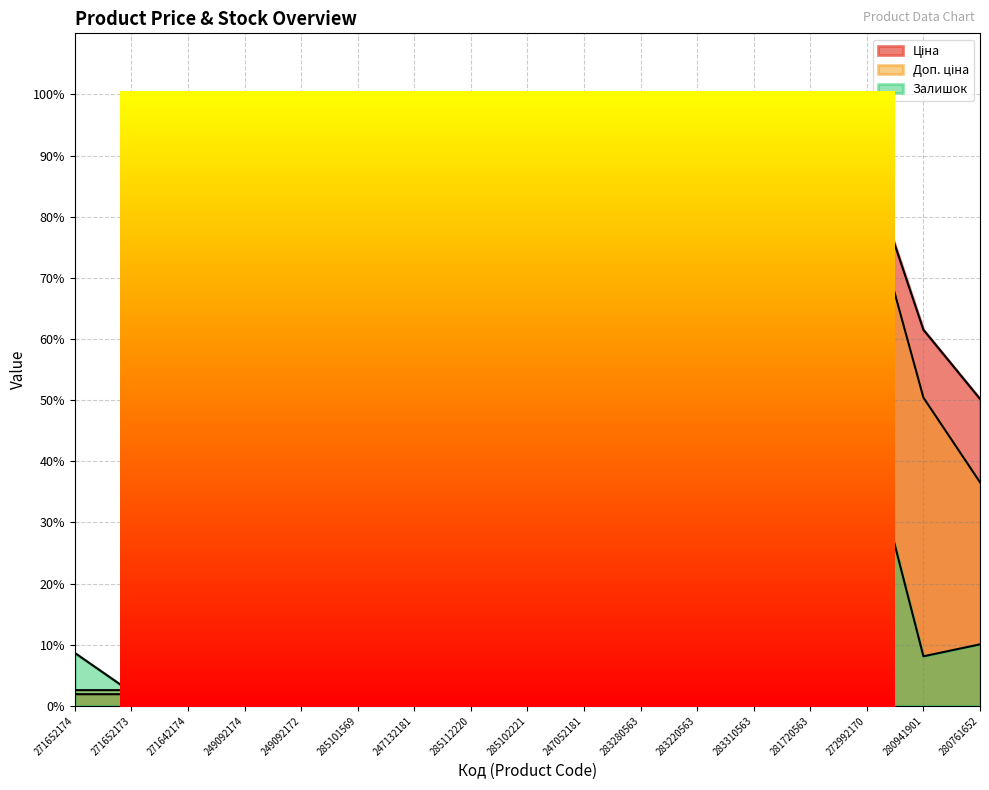

Read the Доп. ціна value at 283280563.

5.9